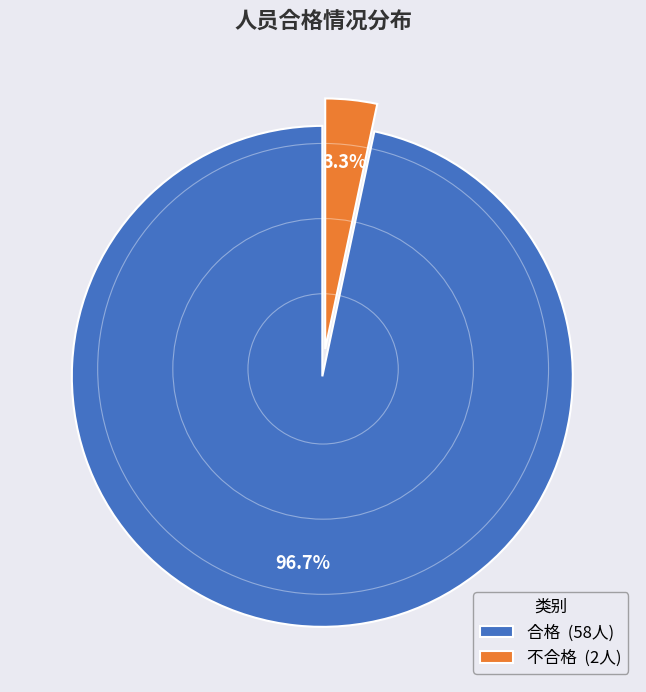

Which category accounts for the majority?

合格